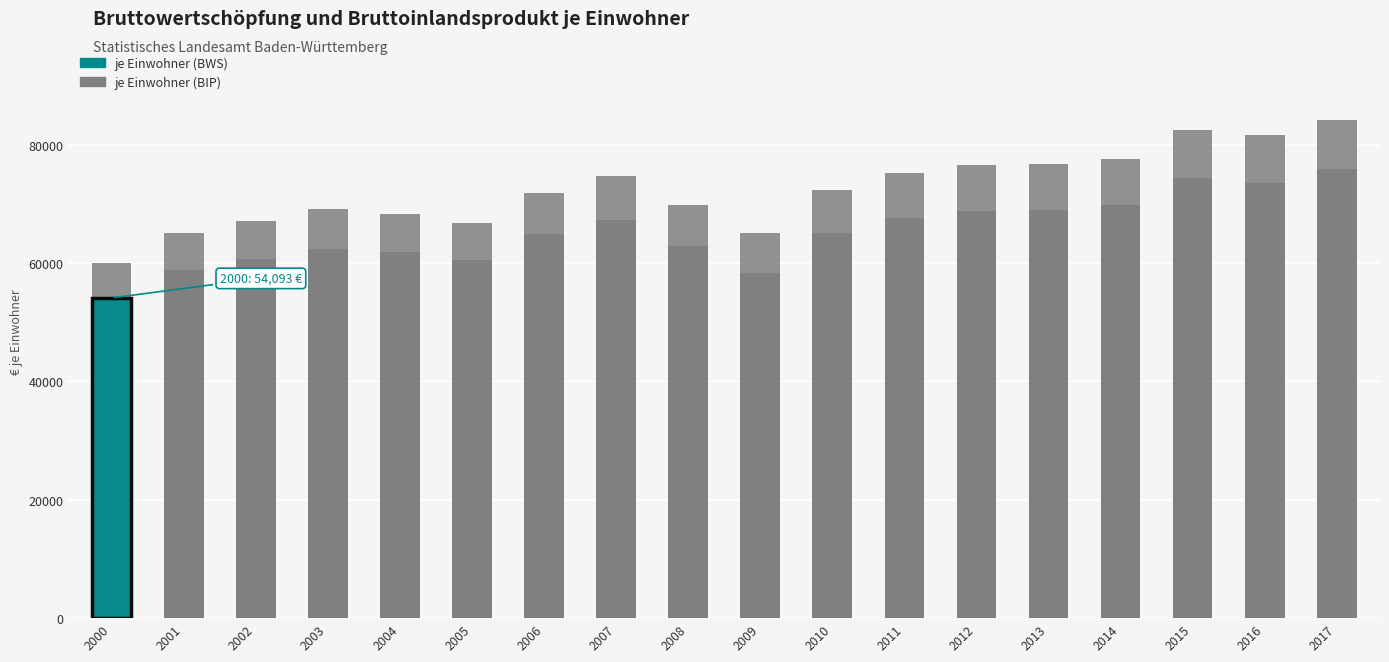

At which label does je Einwohner (BWS) reach its peak?

2017